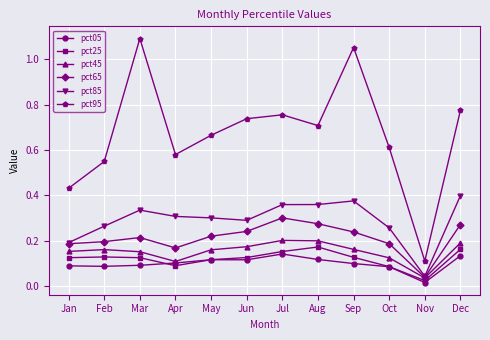

The pct85 series shows 0.6 at Jul. True or false?

False